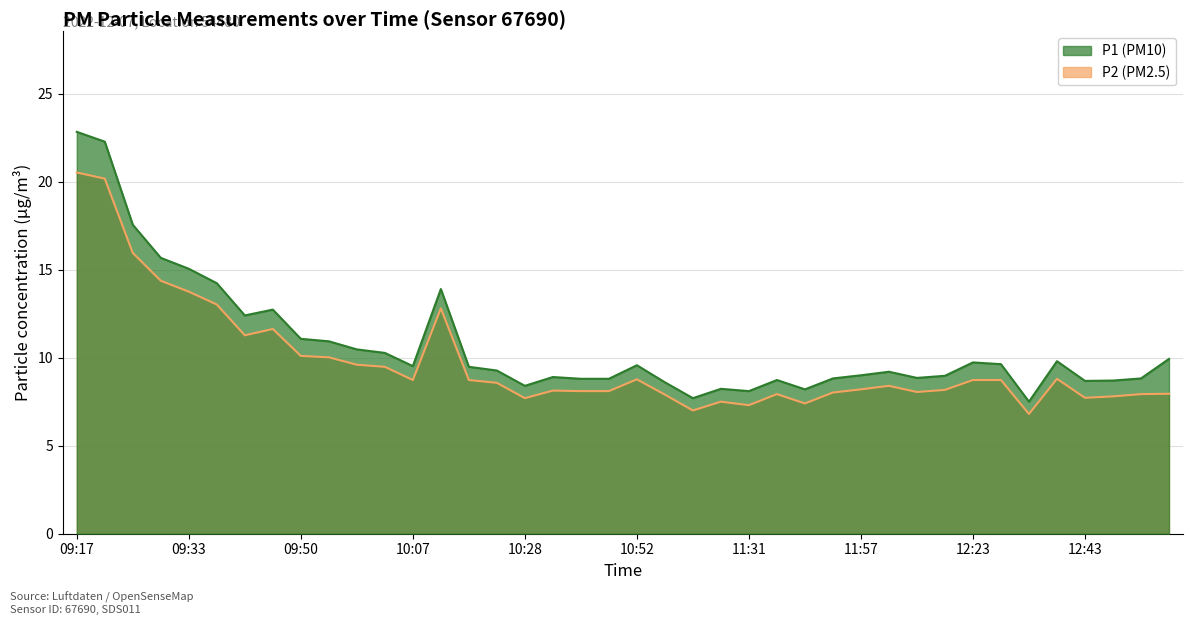

What is the total value across all series at 10:24?

17.8